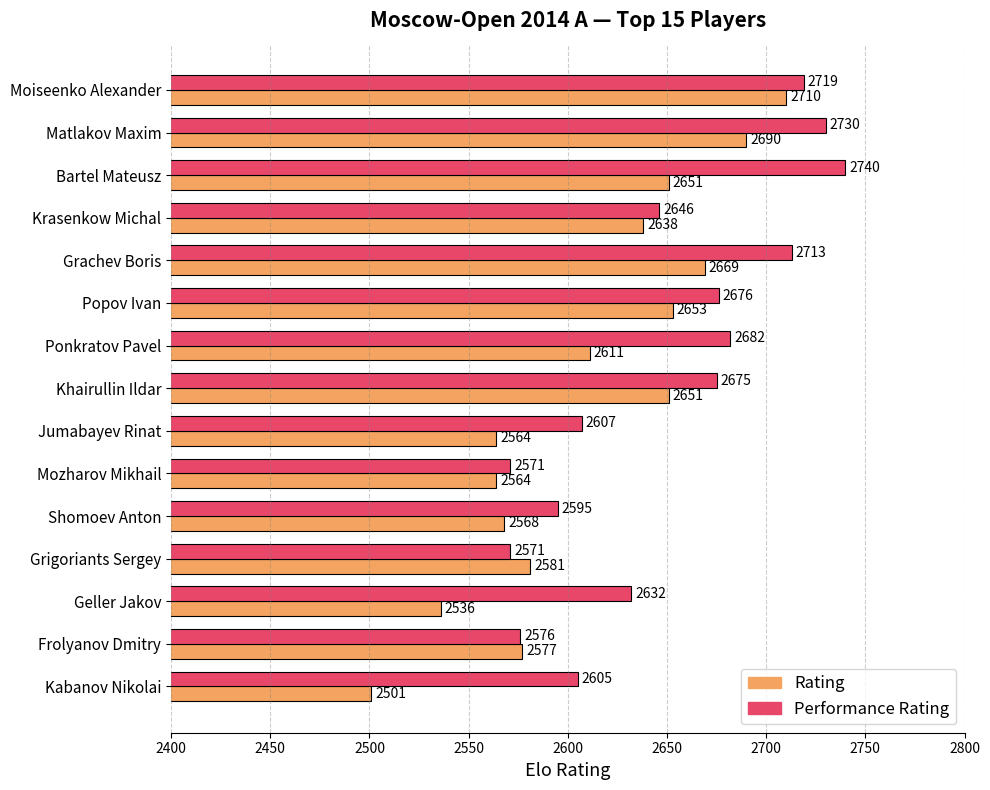

Which category has the lowest value in the Rating series?

Kabanov Nikolai